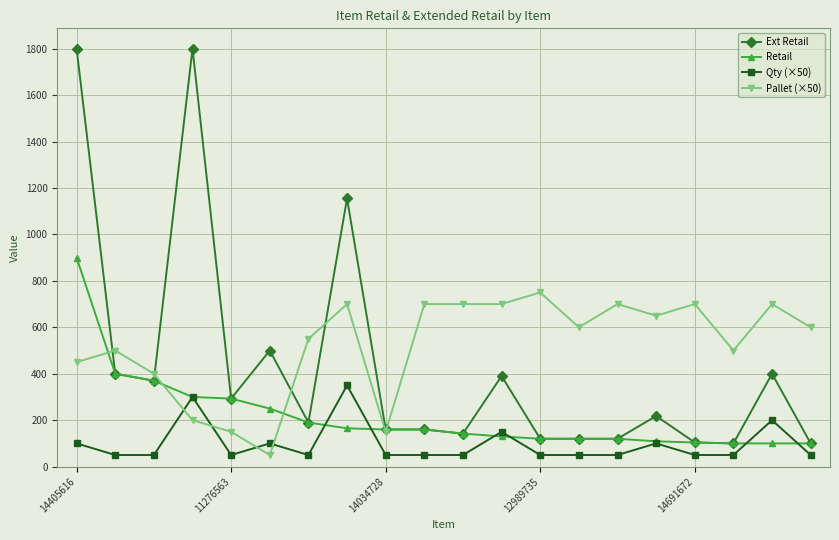

What is the minimum value shown in the chart?

50.0